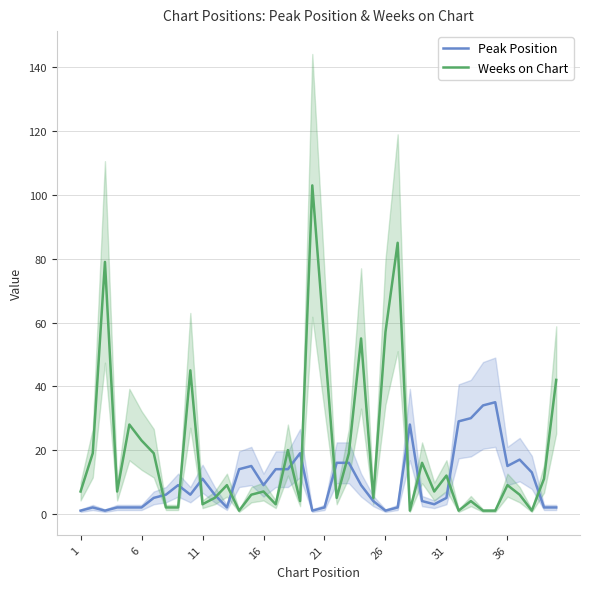

Is this an area chart (filled region under the line)?

No